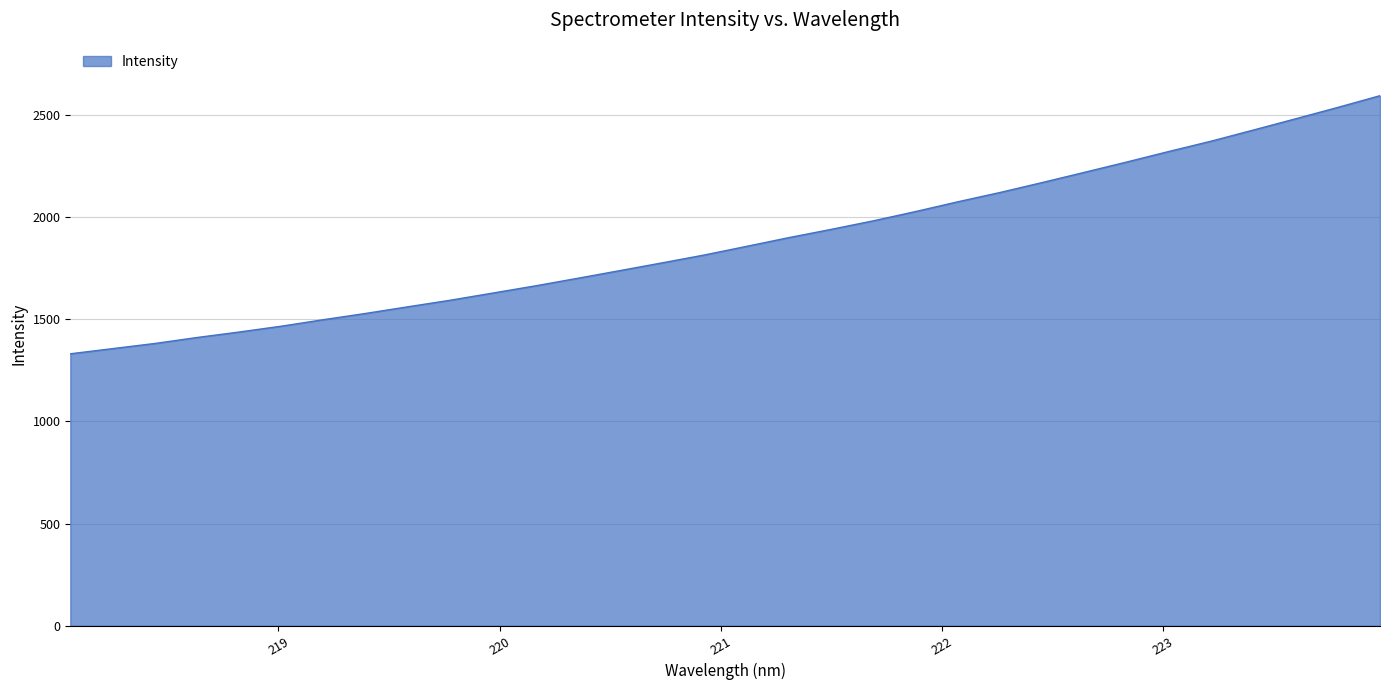

How many lines are shown in the chart?

1